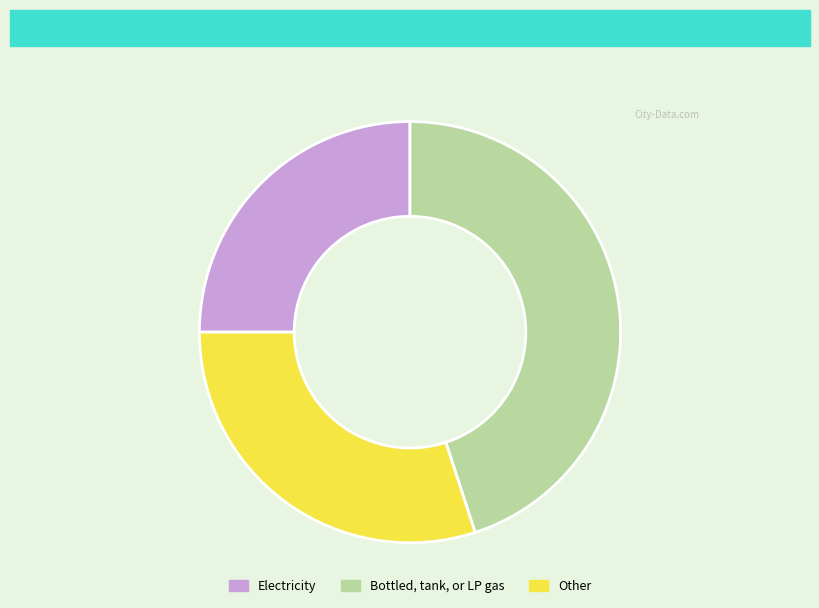

Which category has the biggest portion of the pie?

Bottled, tank, or LP gas